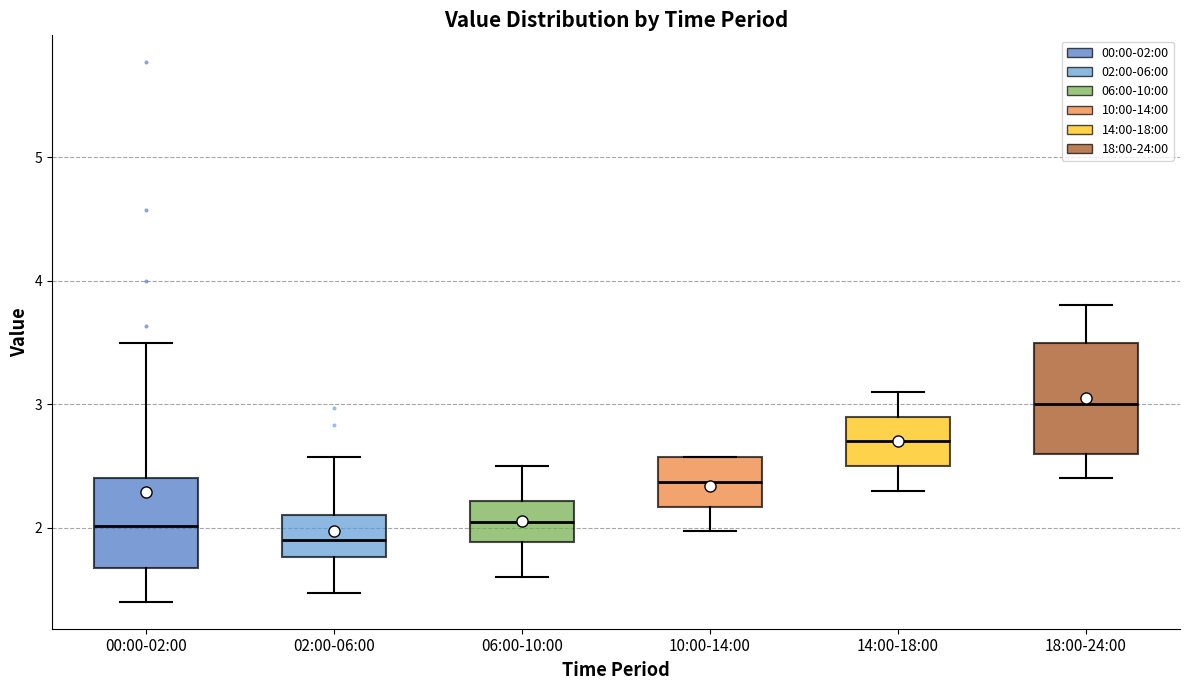

Which box is the tallest, from its lower edge to its upper edge?

18:00-24:00